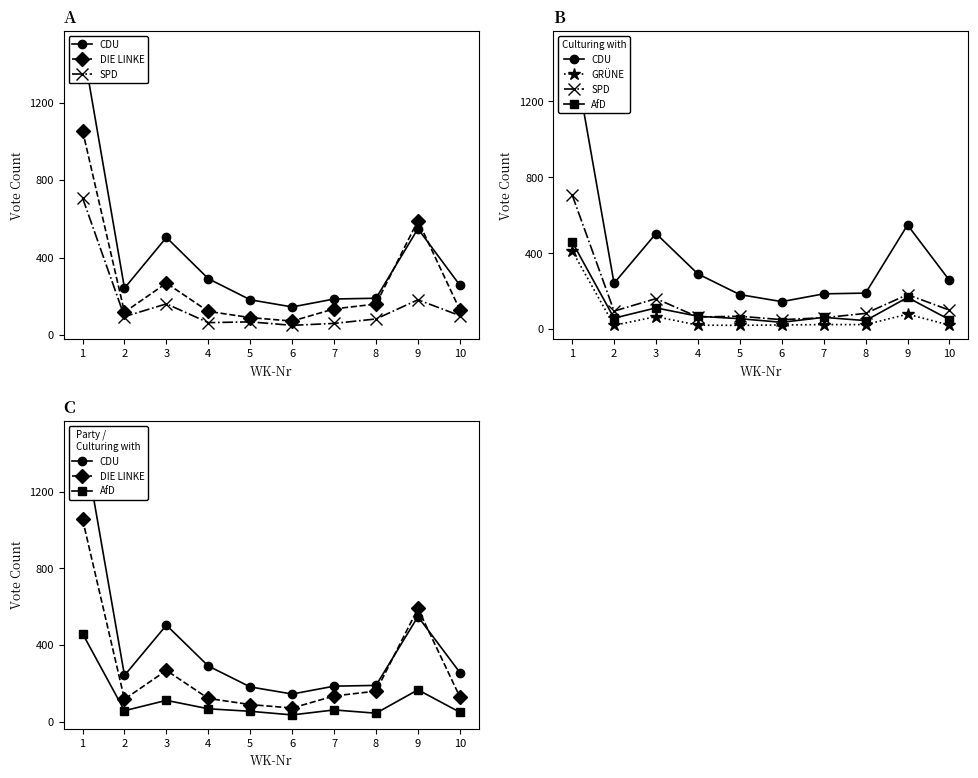

What is the sum of all CDU values?

4043